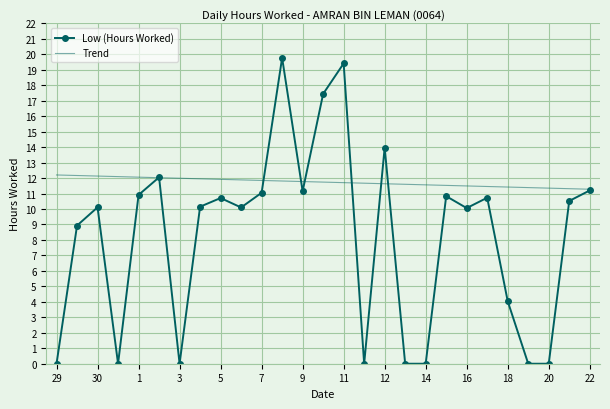

List the series in order of their overall mean, lowest first.

Low (Hours Worked), Trend